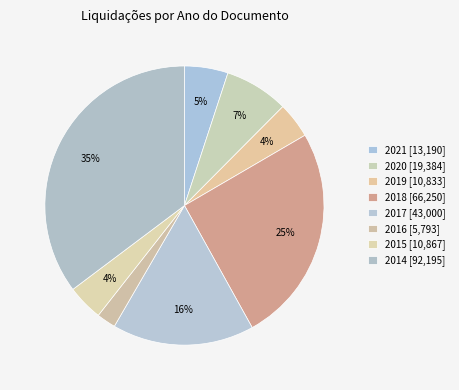

How many segments does this pie chart have?

8